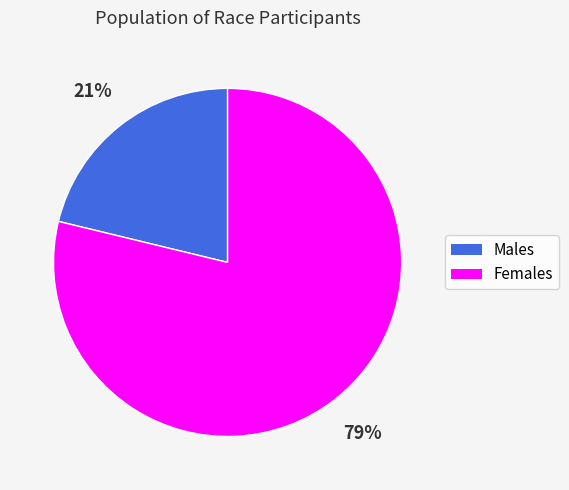

How many slices are in this pie chart?

2